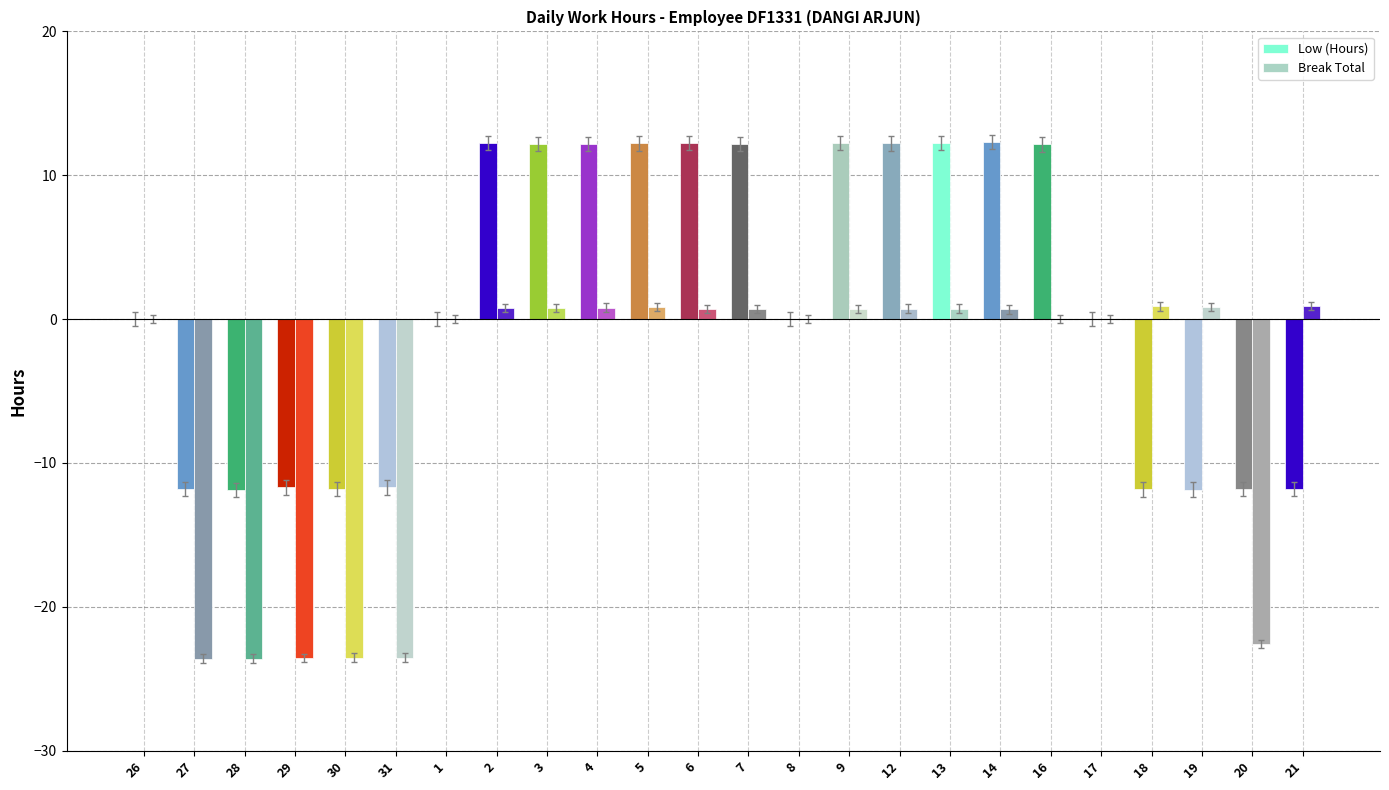

What is the label of the 11th bar from the left?

5